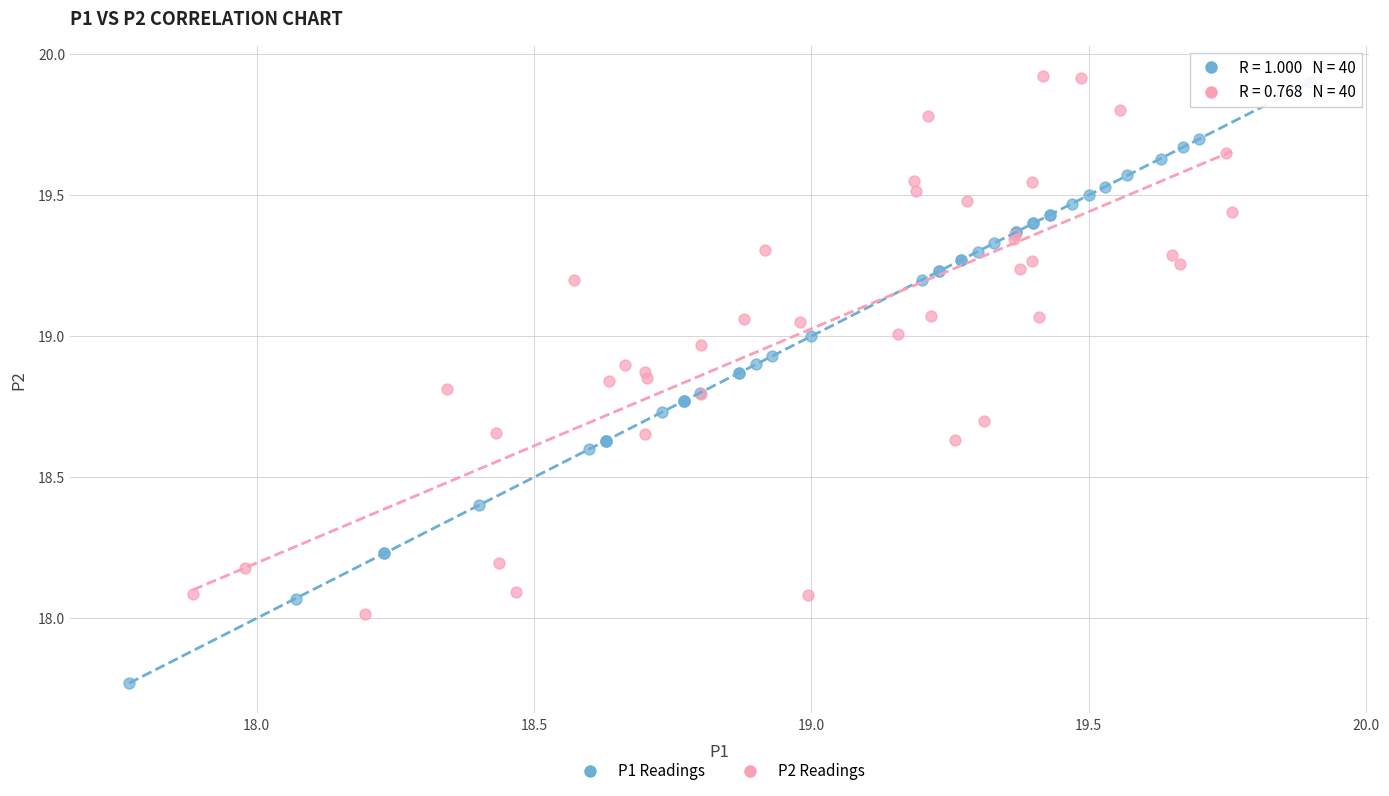

Which series contains the lowest Y value?

P1 Readings